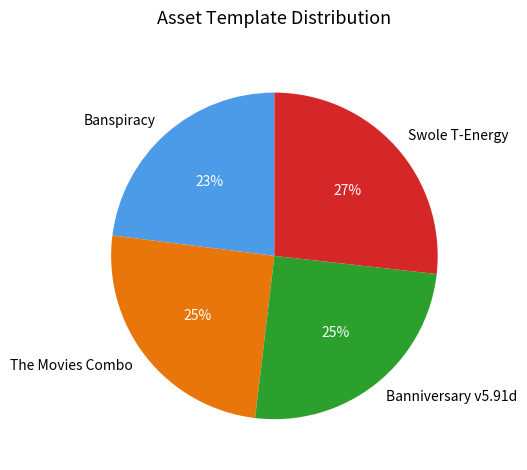

To the nearest percent, what percentage of the pie is Swole T-Energy?

27%